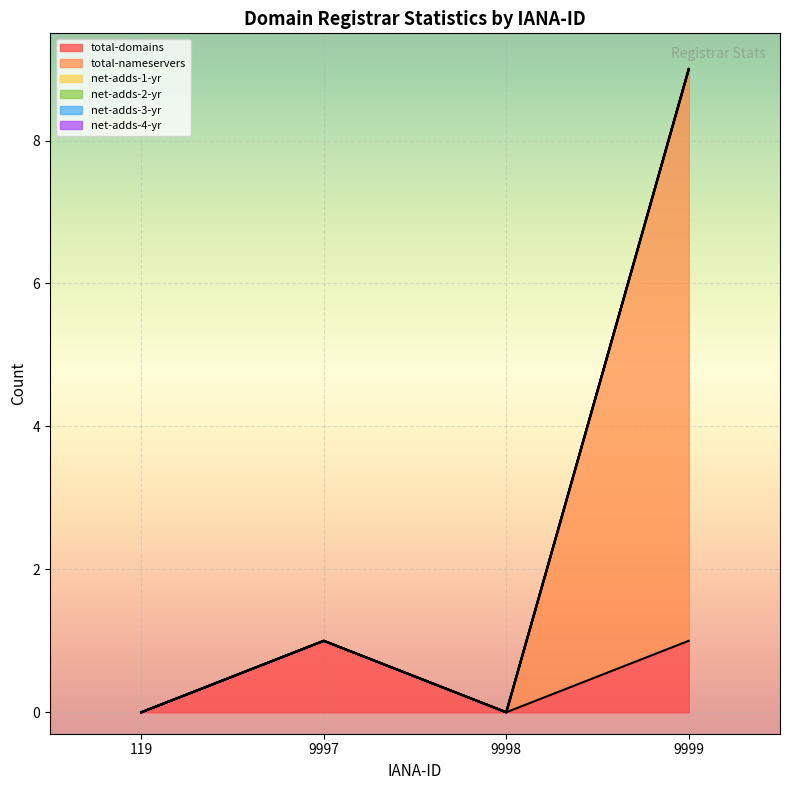

Reading right to left, extract all data points from this chart.

total-domains: 1	0	1	0
total-nameservers: 8	0	0	0
net-adds-1-yr: 0	0	0	0
net-adds-2-yr: 0	0	0	0
net-adds-3-yr: 0	0	0	0
net-adds-4-yr: 0	0	0	0